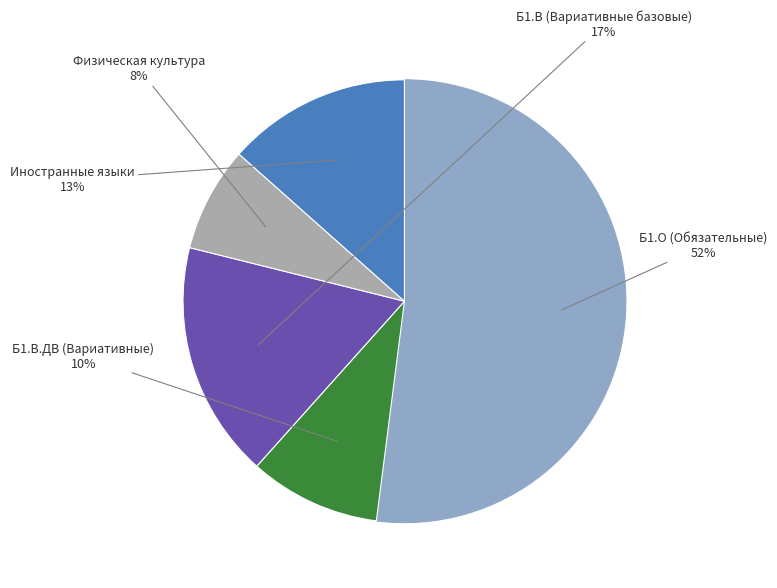

Count the number of slices in the pie.

5